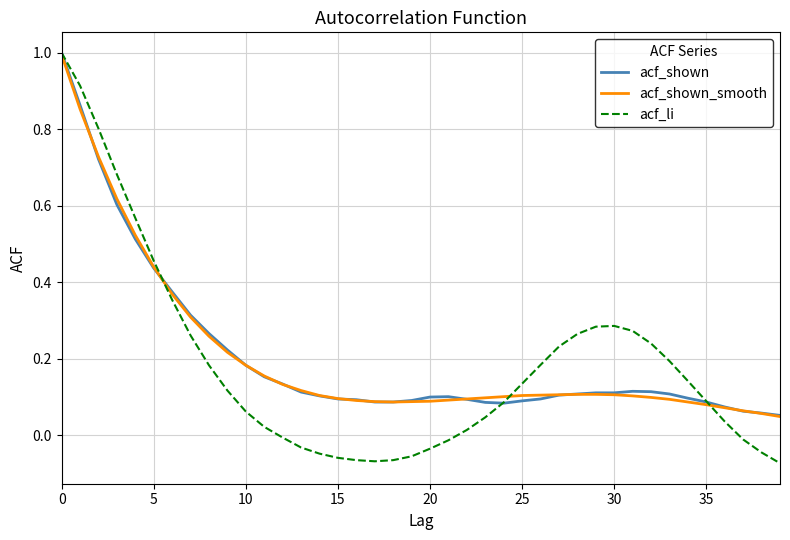

Which series has the largest range (max minus min)?

acf_li